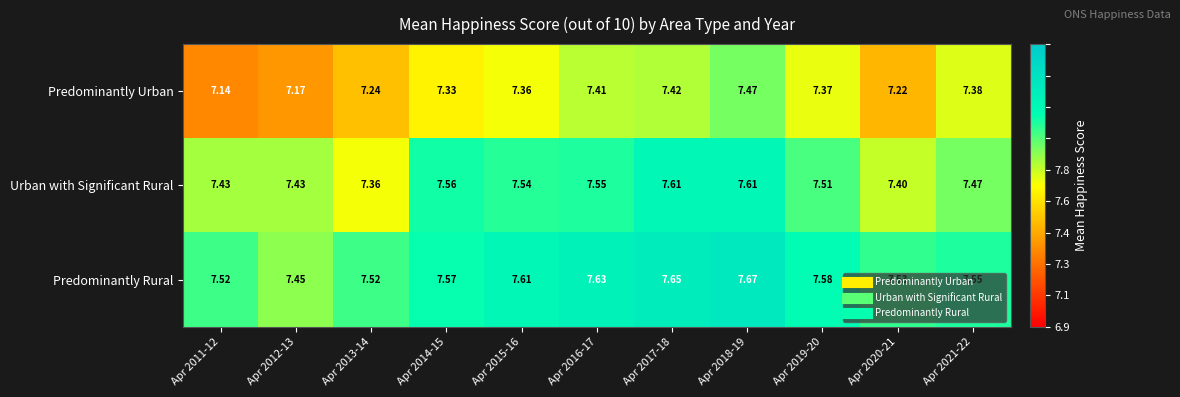

Which series has the largest total across all categories?

Predominantly Rural